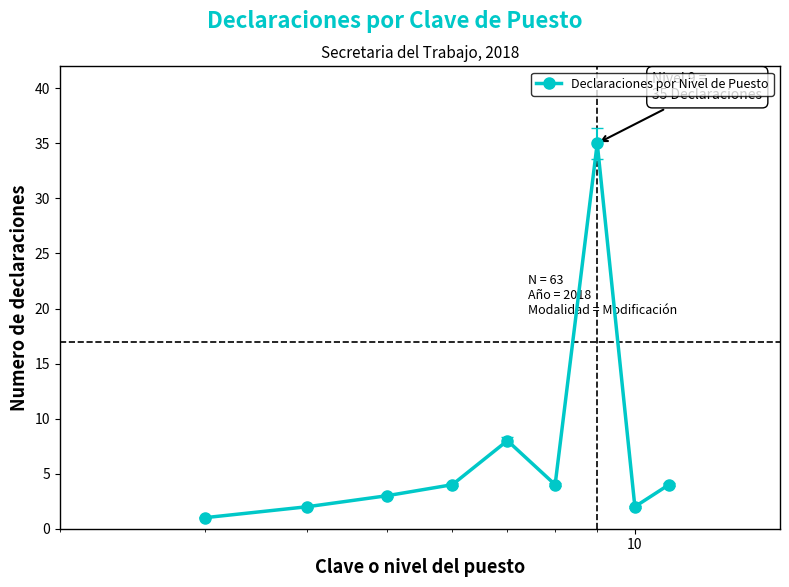

What is the maximum value shown in the chart?

35